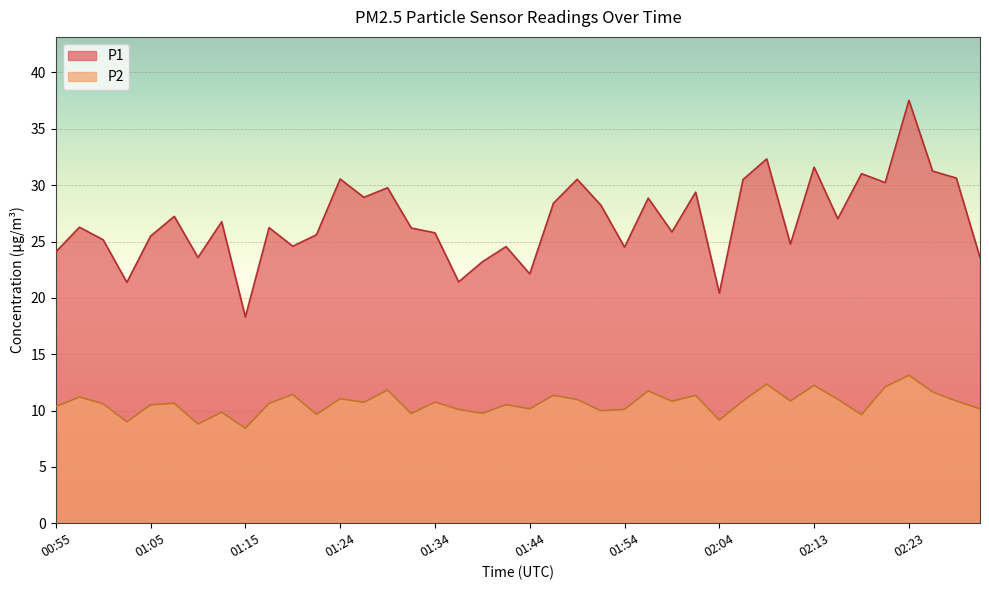

True or false: P2 has a value of 10.0 at 01:51.

True